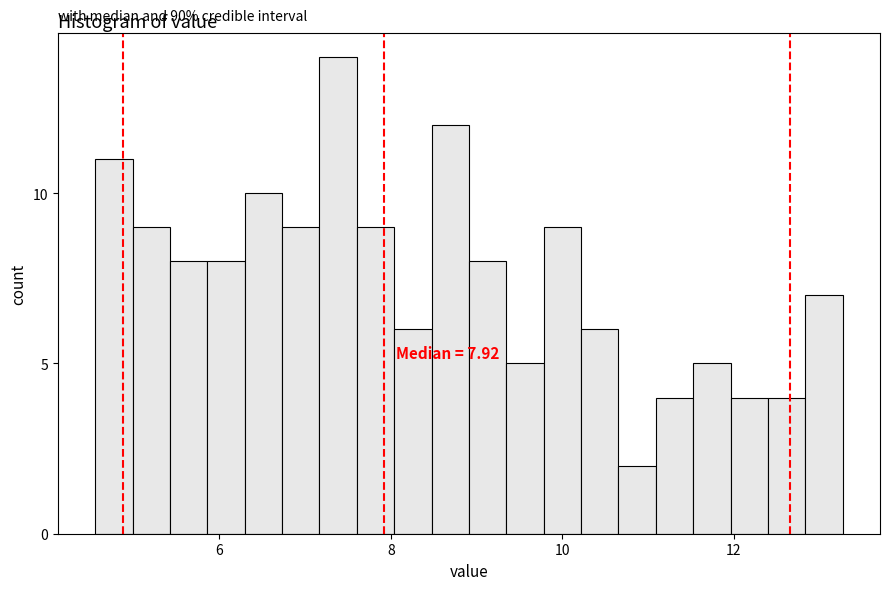

Read against the x-axis, roughly where is the centre of the tallest bar?

7.4